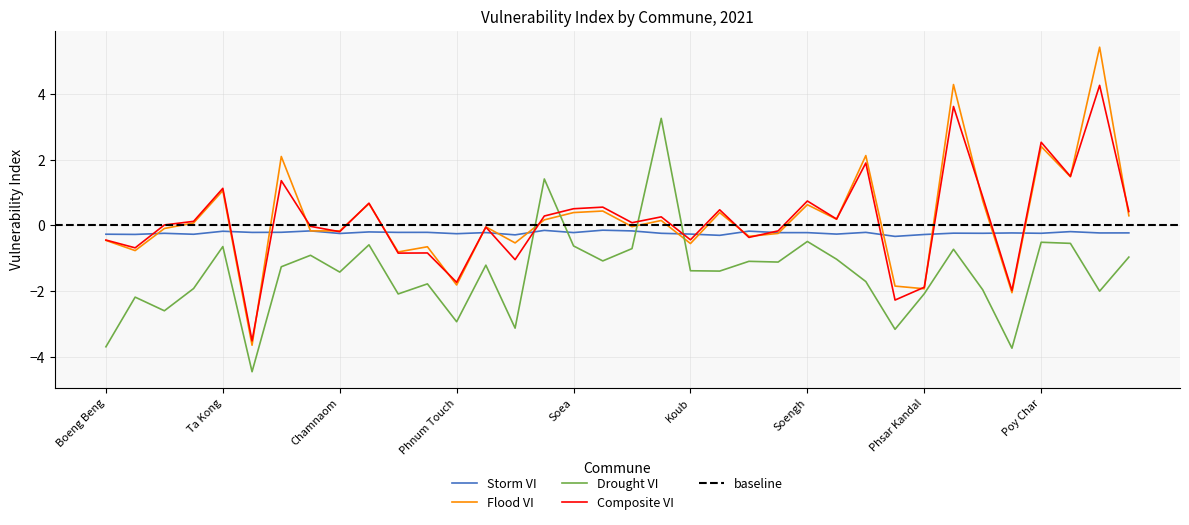

What are all the series names shown in the legend?

Storm VI, Flood VI, Drought VI, Composite VI